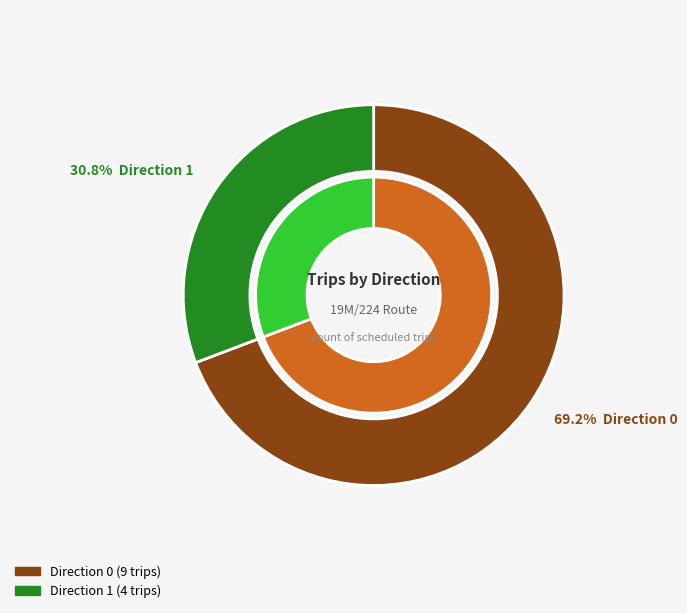

How many slices are in this pie chart?

2